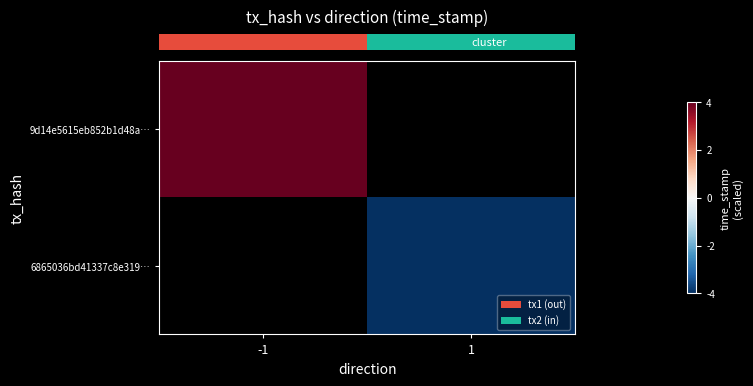

Rank the series by their maximum value, from highest to lowest.

row_0, row_1